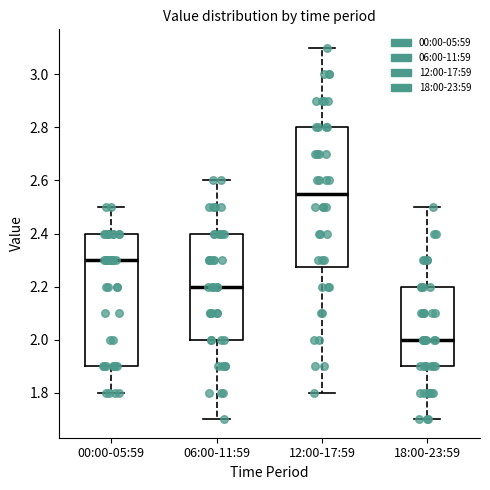

Where is the lower edge of the box for 12:00-17:59 on the y-axis? The values are not printed on the chart, so give them approximately, as read against the axis.

2.28